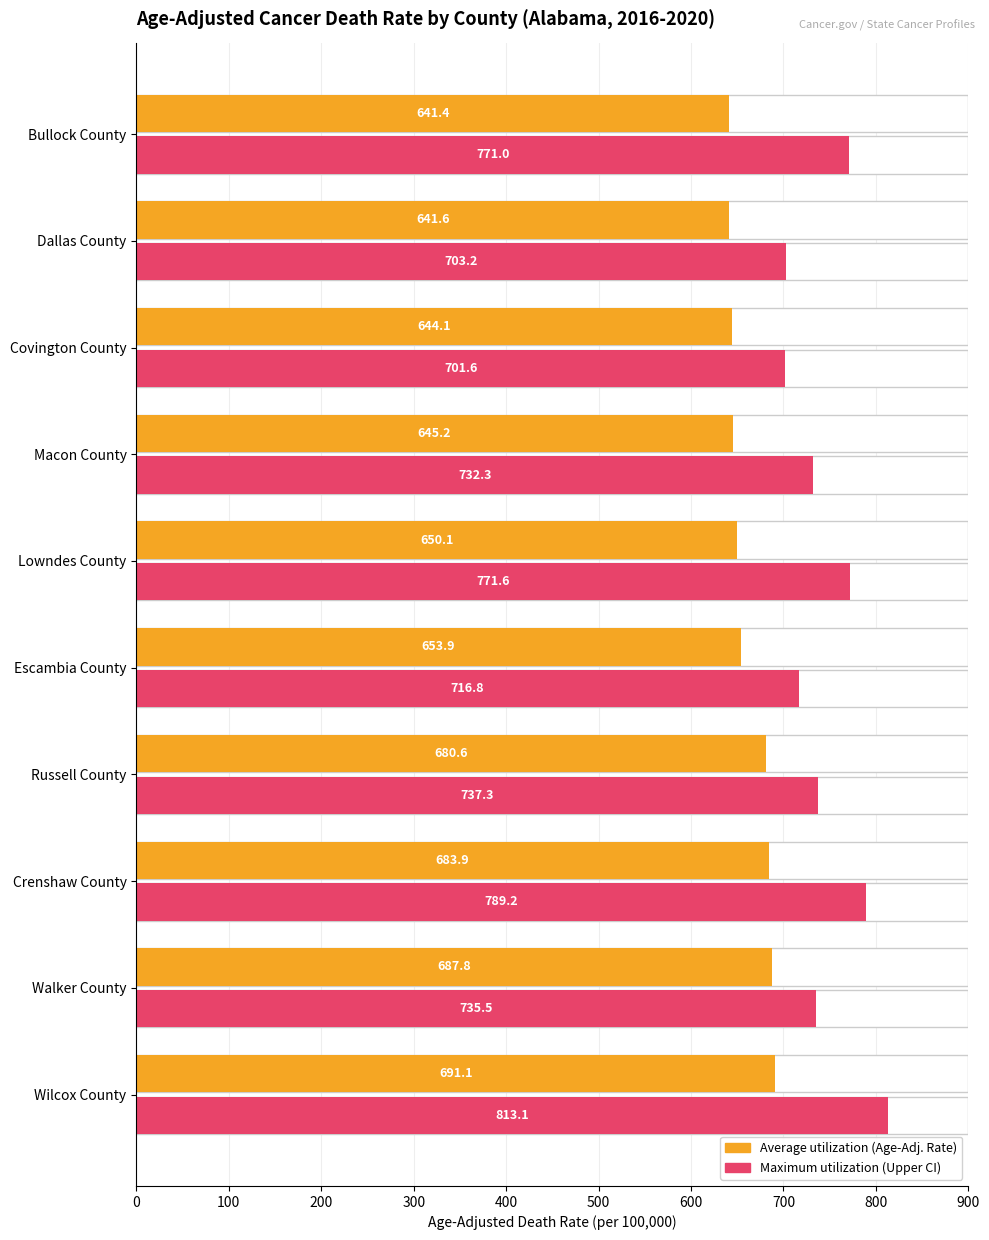

Which series has the largest total across all categories?

Maximum utilization